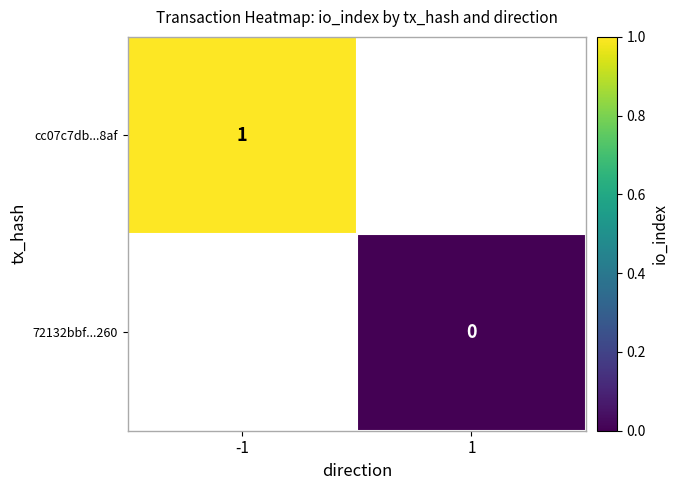

Is the value of 72132bbf...260 at 1 greater than the value of cc07c7db...8af at -1?

No